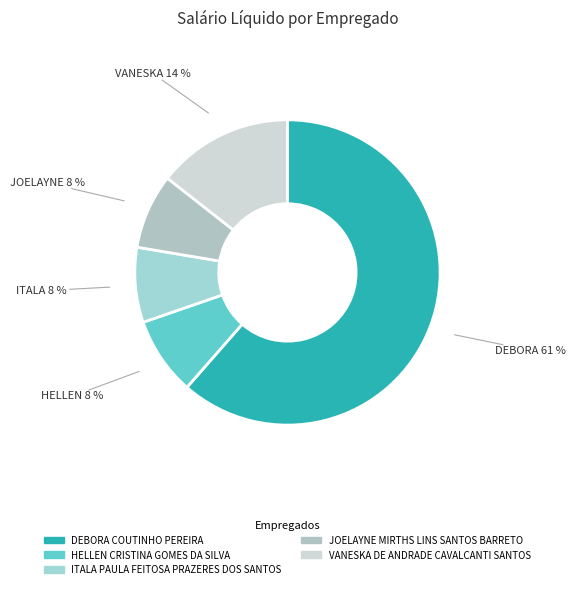

To the nearest percent, what is the combined percentage of VANESKA DE ANDRADE CAVALCANTI SANTOS and JOELAYNE MIRTHS LINS SANTOS BARRETO?

22%